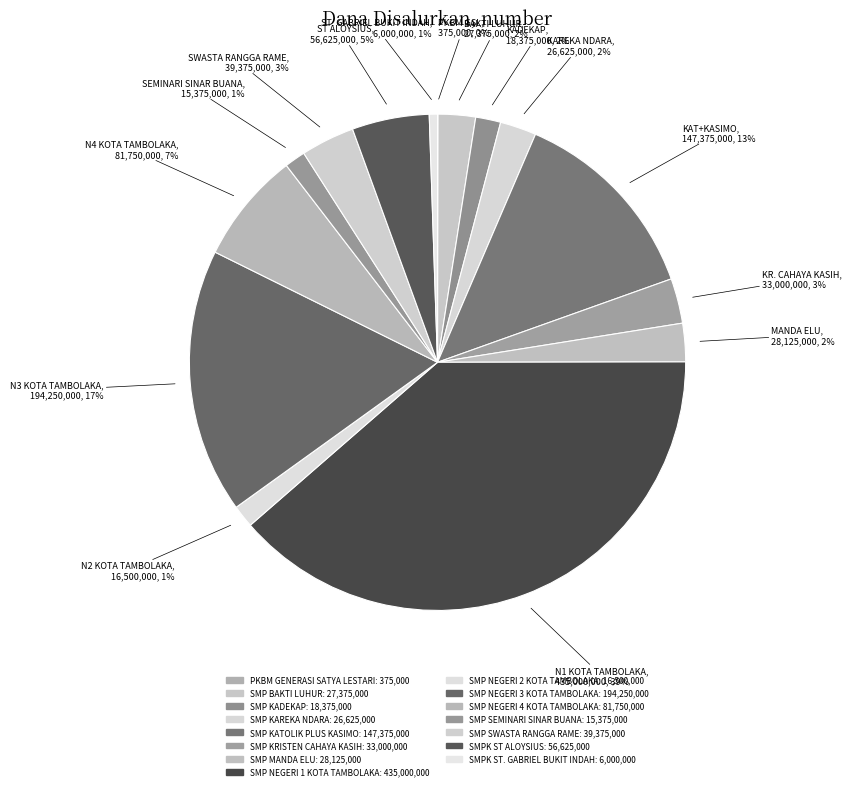

What percentage do SMP BAKTI LUHUR and SMP KATOLIK PLUS KASIMO together represent?

15.5%